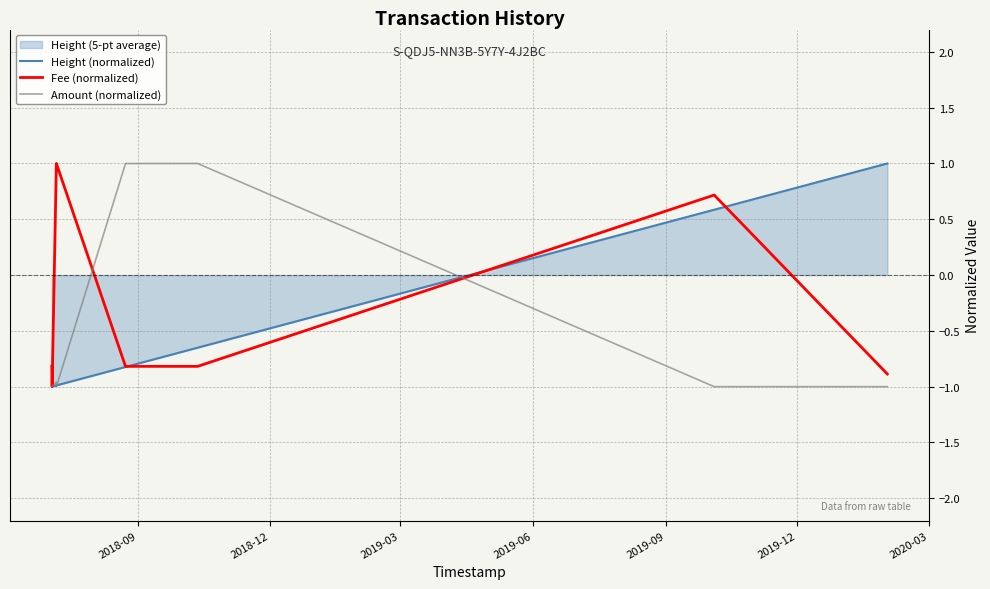

At how many categories does at least one series exceed 0?

6